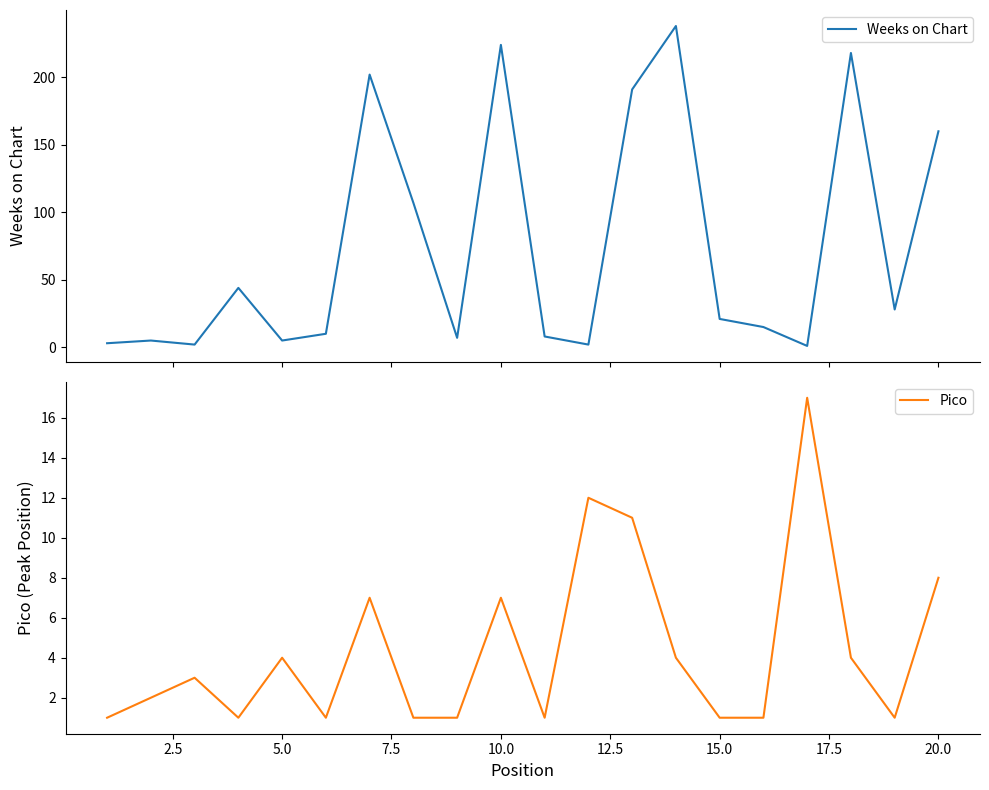

List the series in order of their peak value, lowest first.

Pico, Weeks on Chart